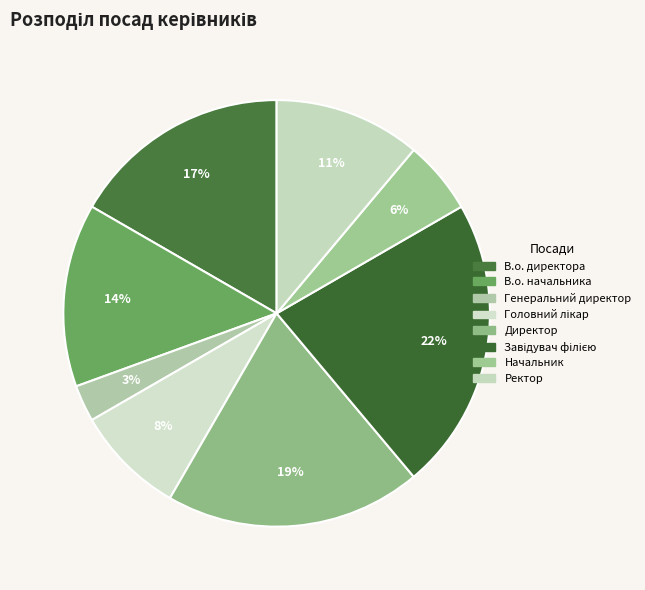

Count the number of slices in the pie.

8